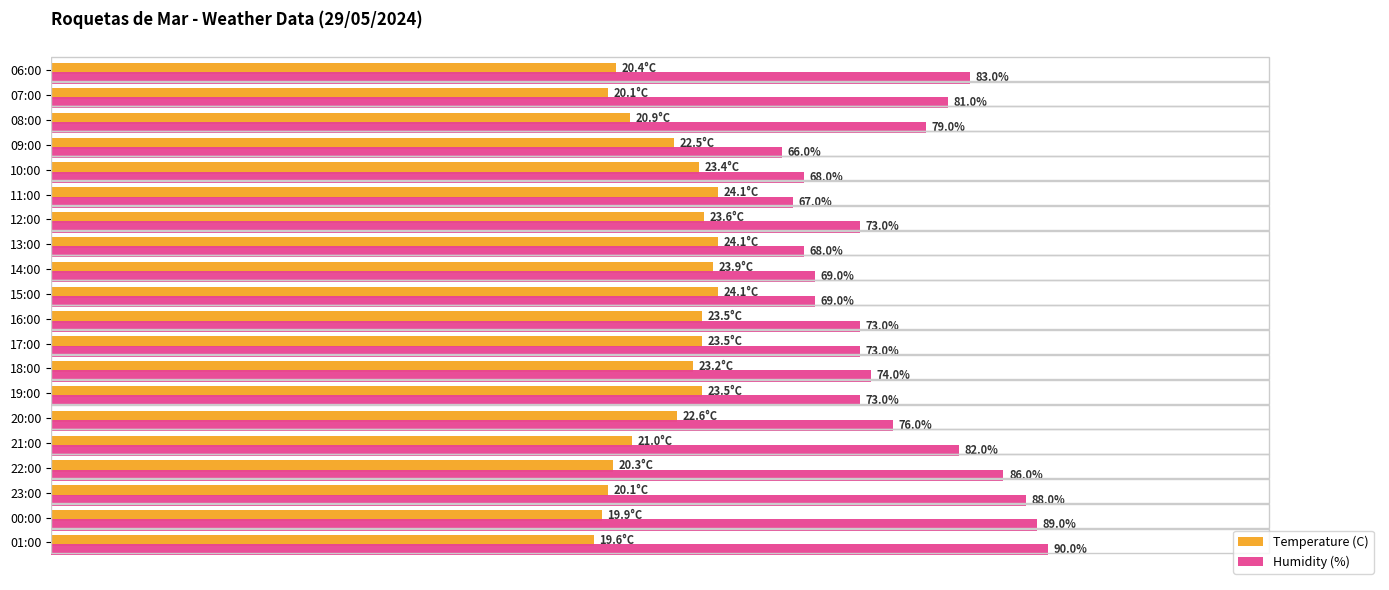

Which category has the highest value in the Humidity (%) series?

01:00